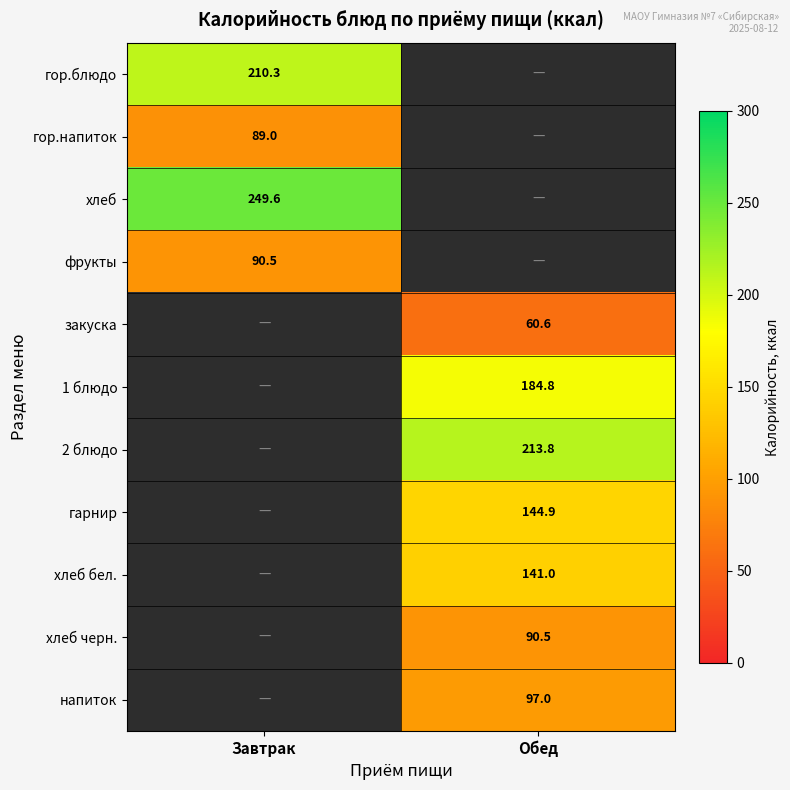

What is the total value across all series at Завтрак?

639.4